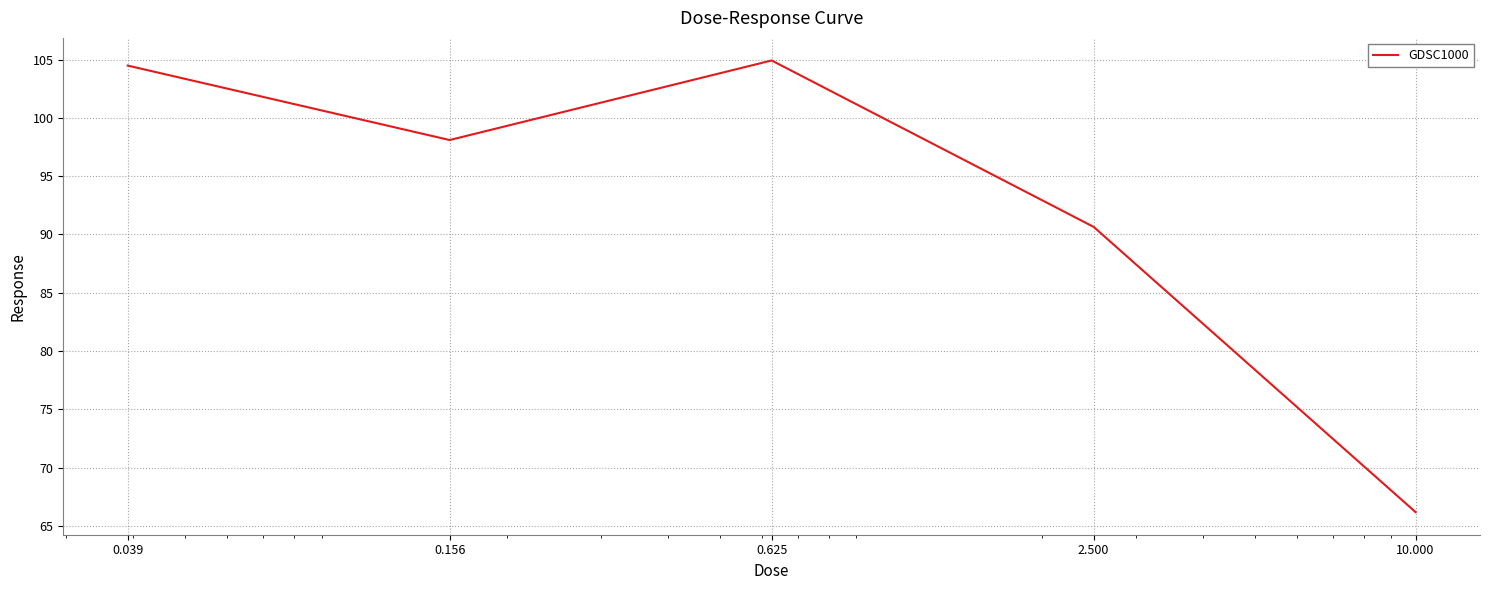

What is the maximum value shown in the chart?

104.9